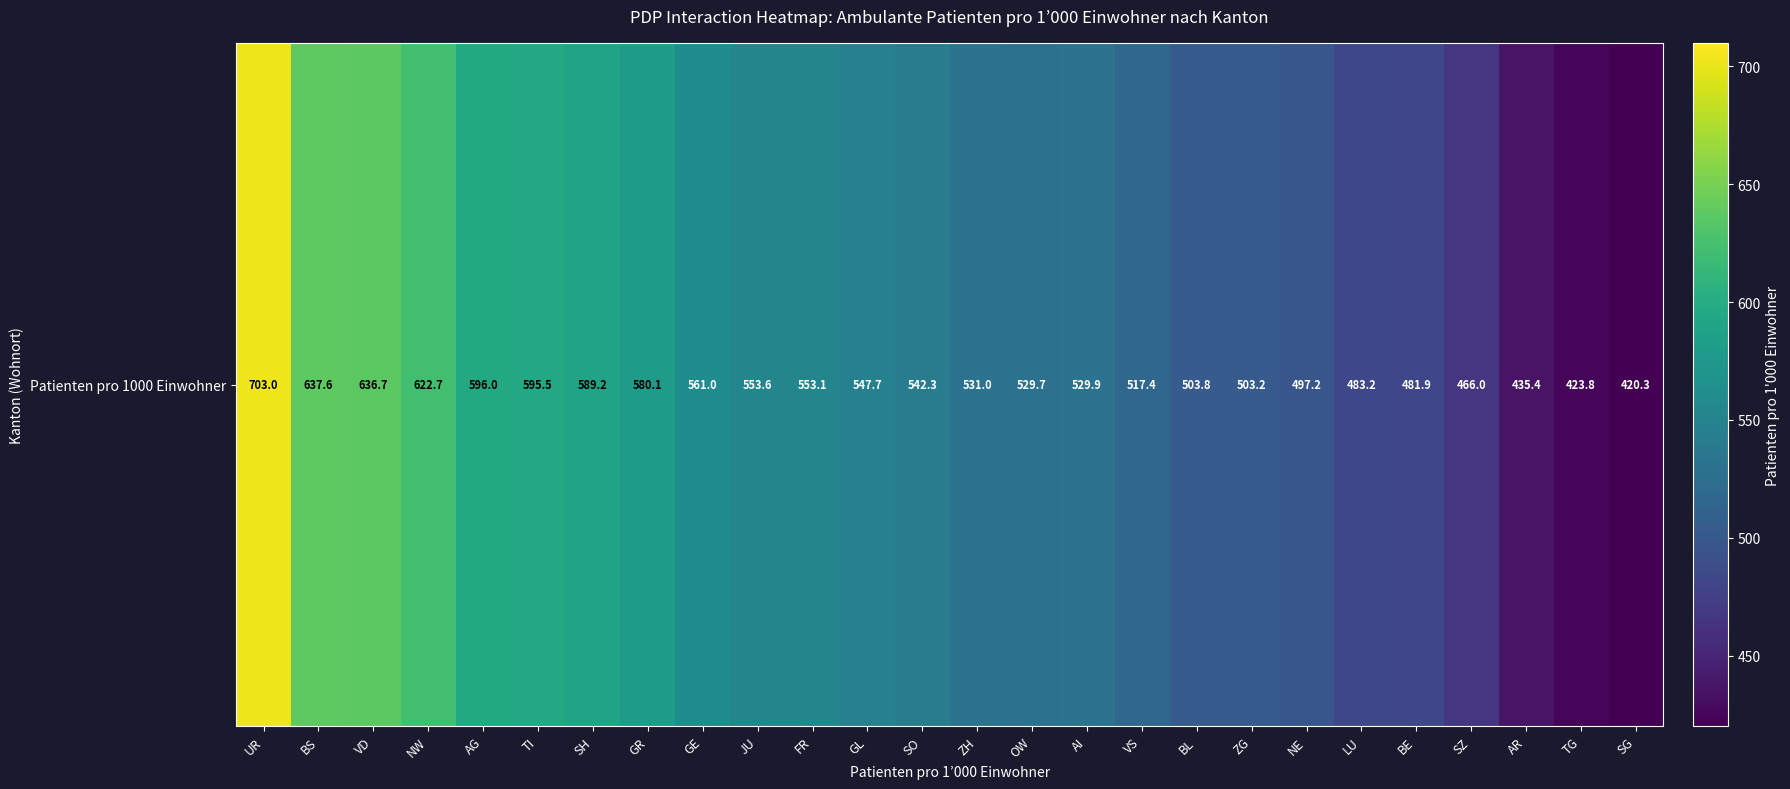

The chart shows a value of 335.1 at NE. True or false?

False